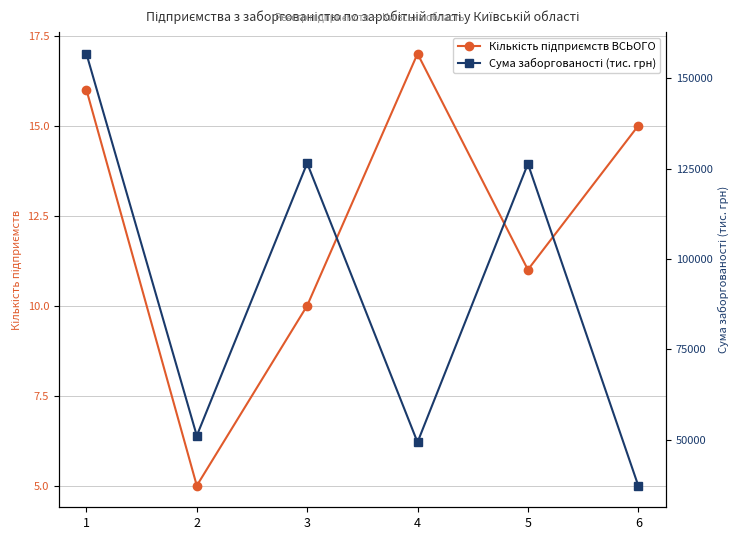

Is it true that Сума заборгованості (тис. грн) equals 49341.9 at 4?

True